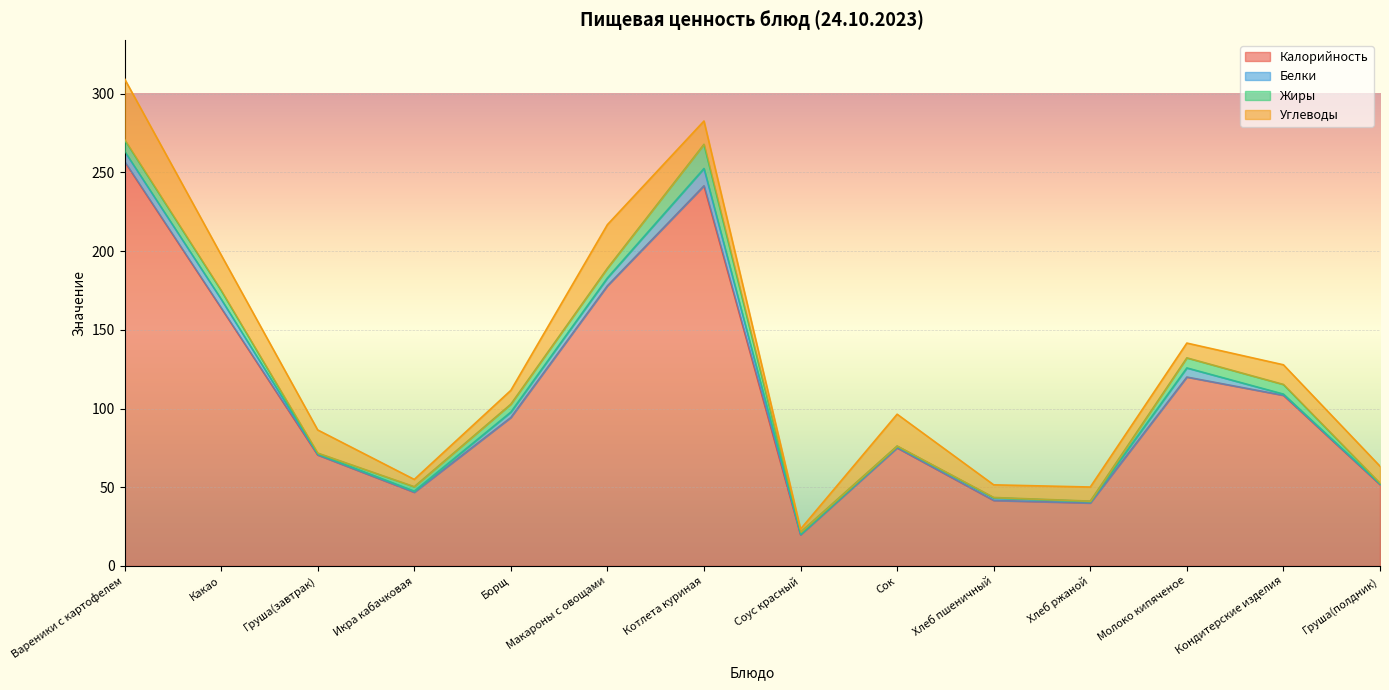

The Углеводы series shows 2.3 at Икра кабачковая. True or false?

False